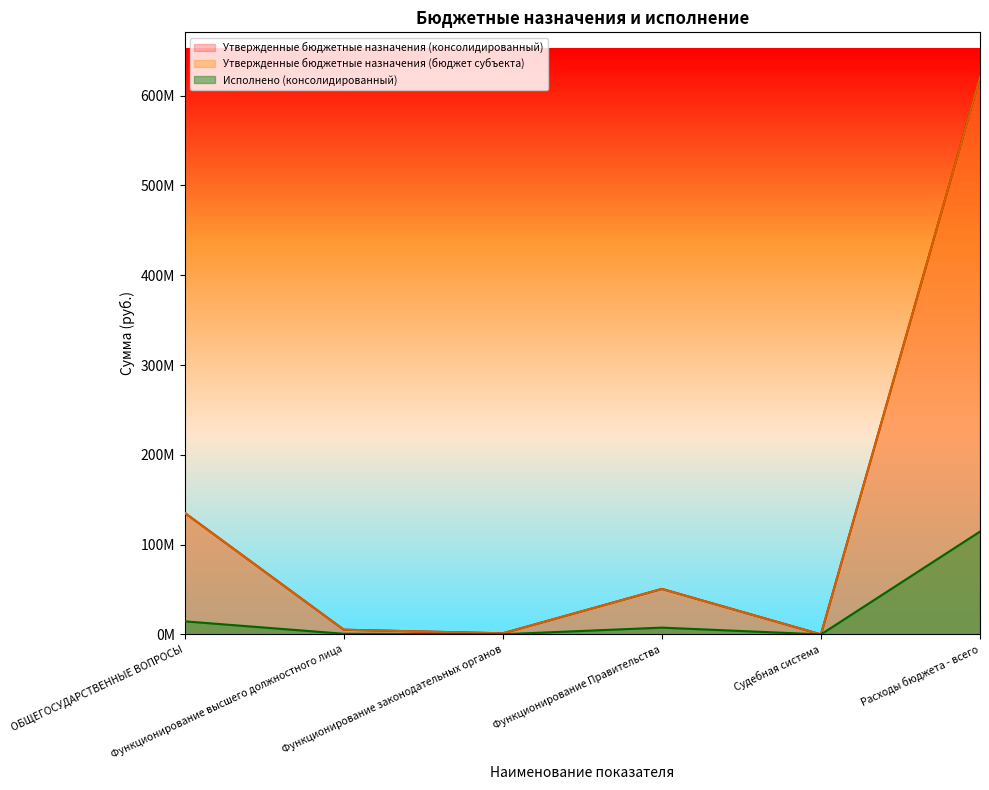

True or false: Исполнено (консолидированный) and Утвержденные бюджетные назначения (консолидированный) cross at least once.

False